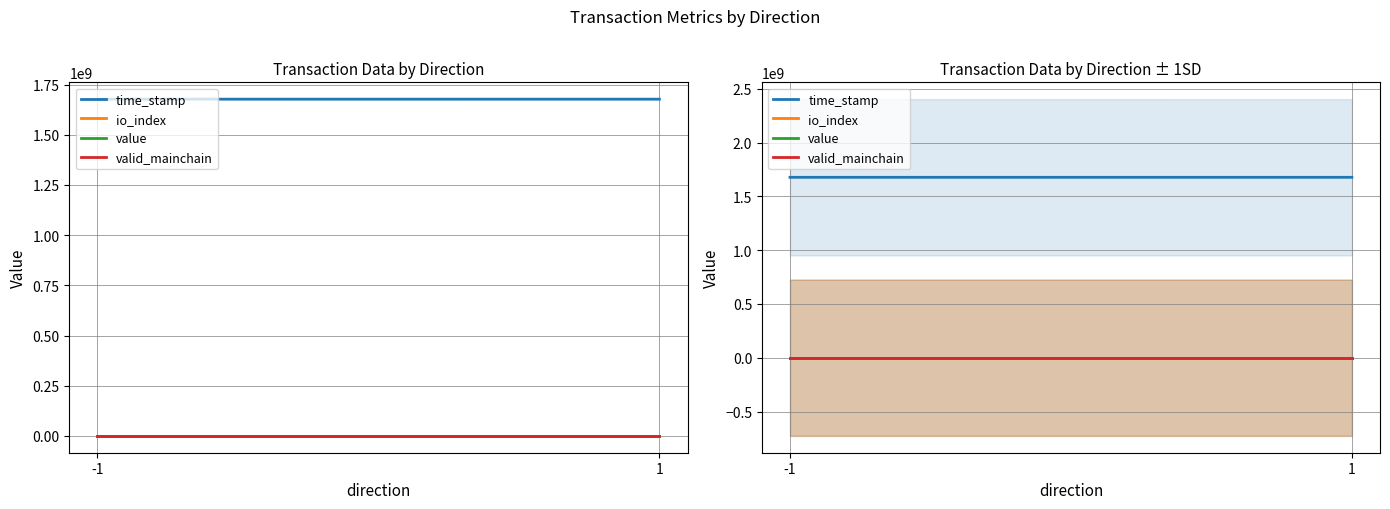

What is the spread (max minus min) of values at 1?

1677170121.0